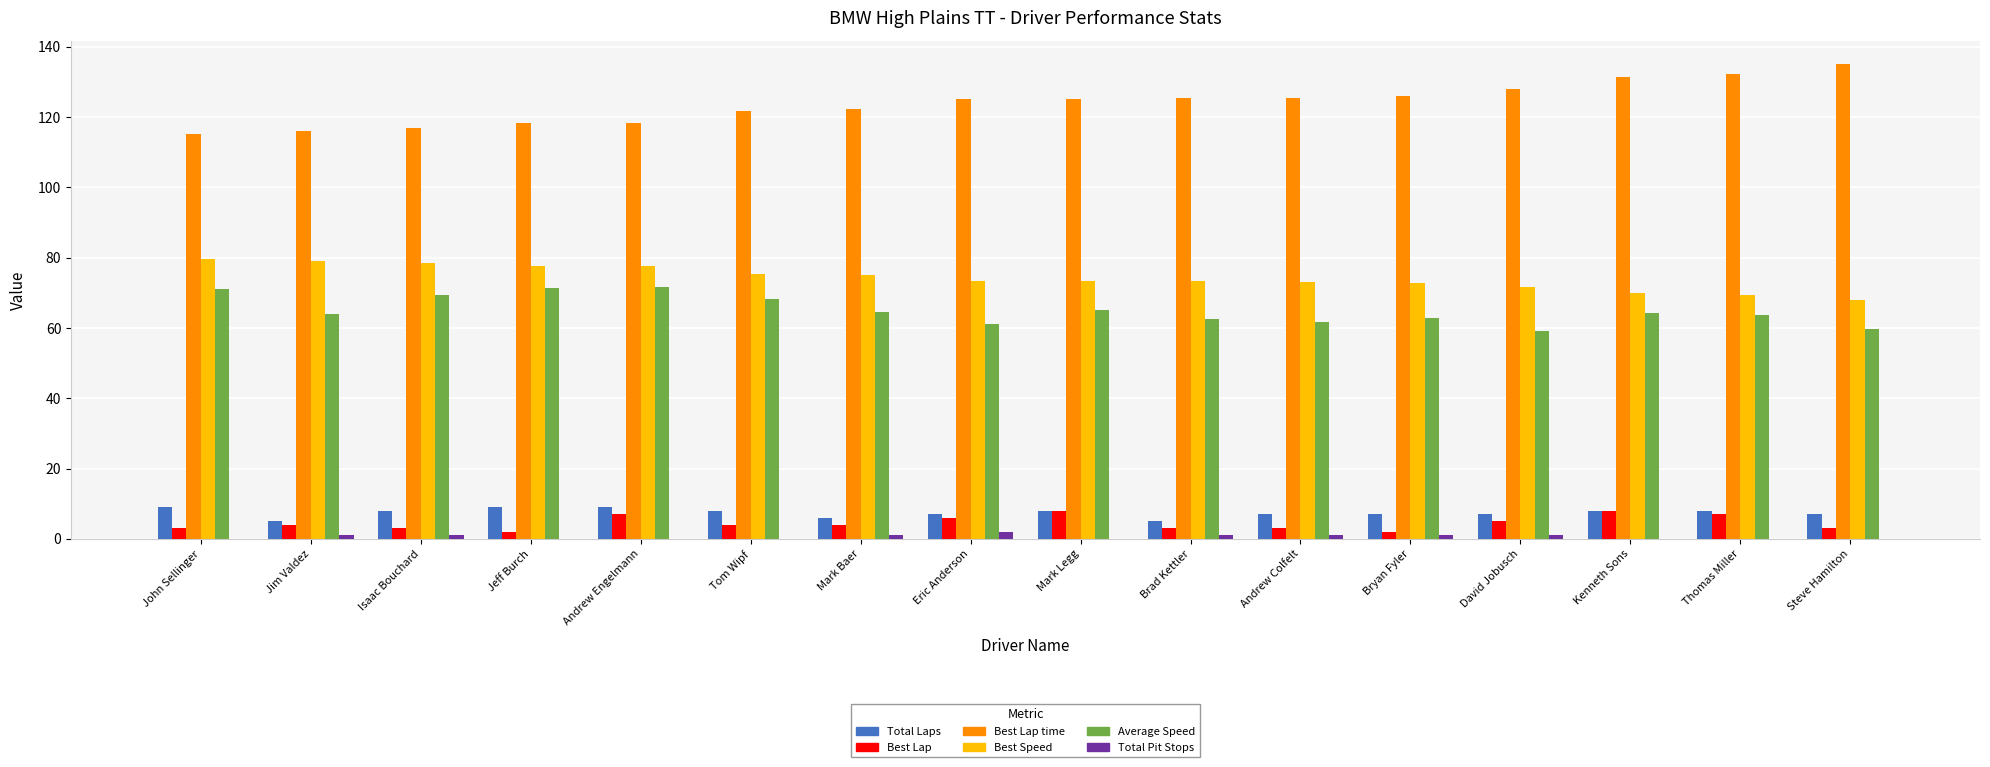

What is the sum of all Total Pit Stops values?

9.0